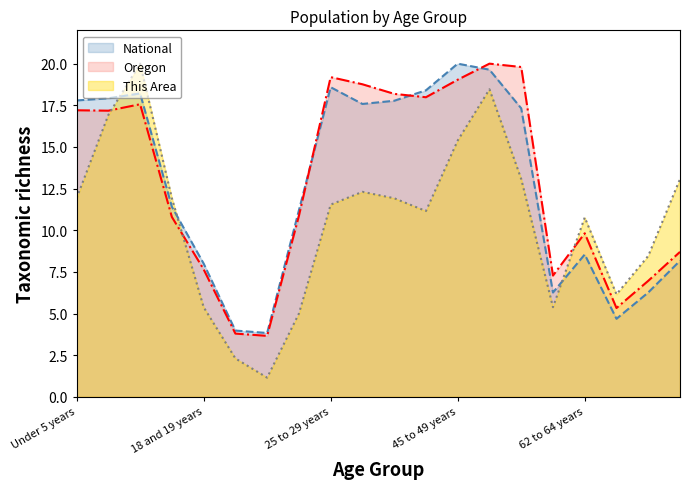

What is the total value across all series at 45 to 49 years?

54.4